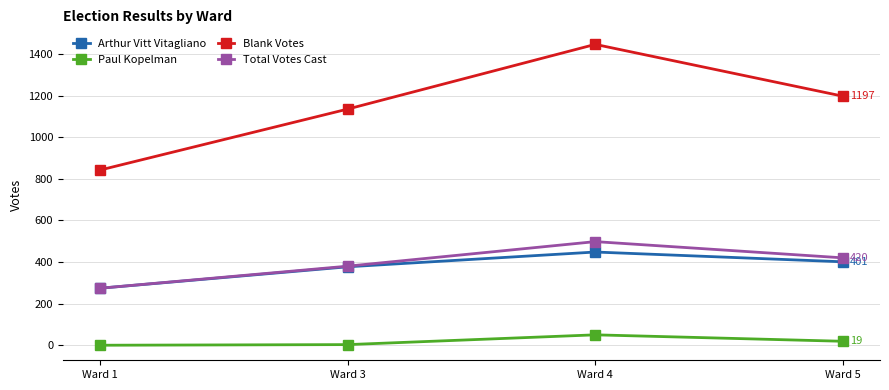

How many Total Votes Cast values are between 380 and 498?

3